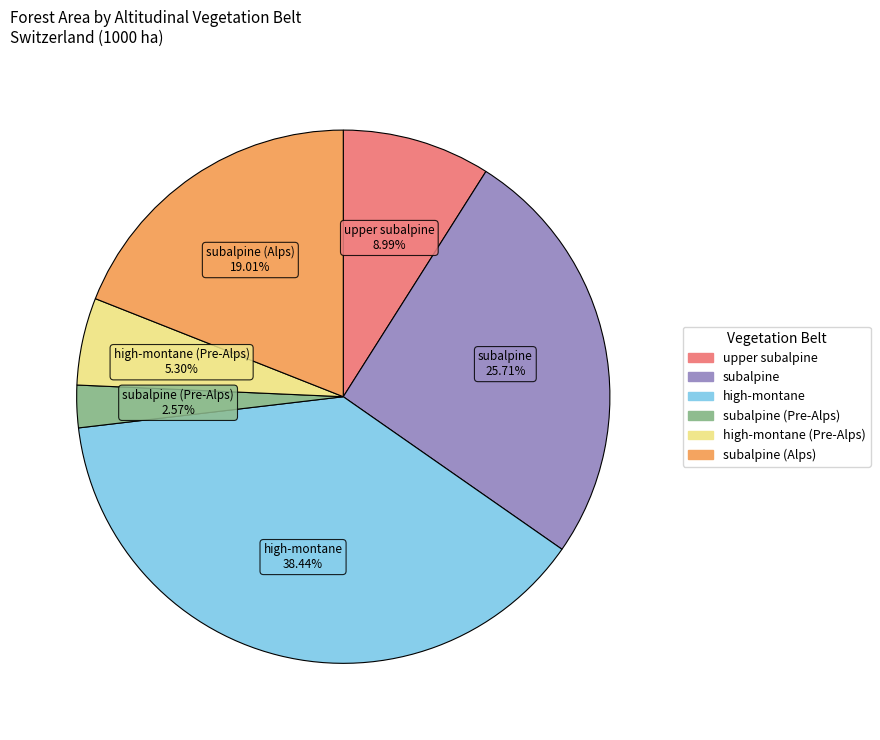

Is there a majority slice in this chart?

No